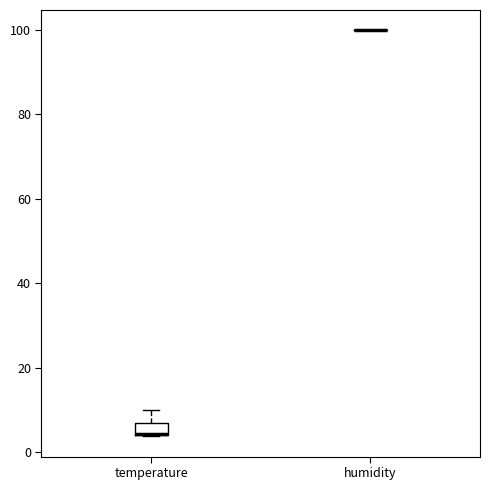

Comparing the boxes themselves (not the whiskers), which one is the tallest?

temperature